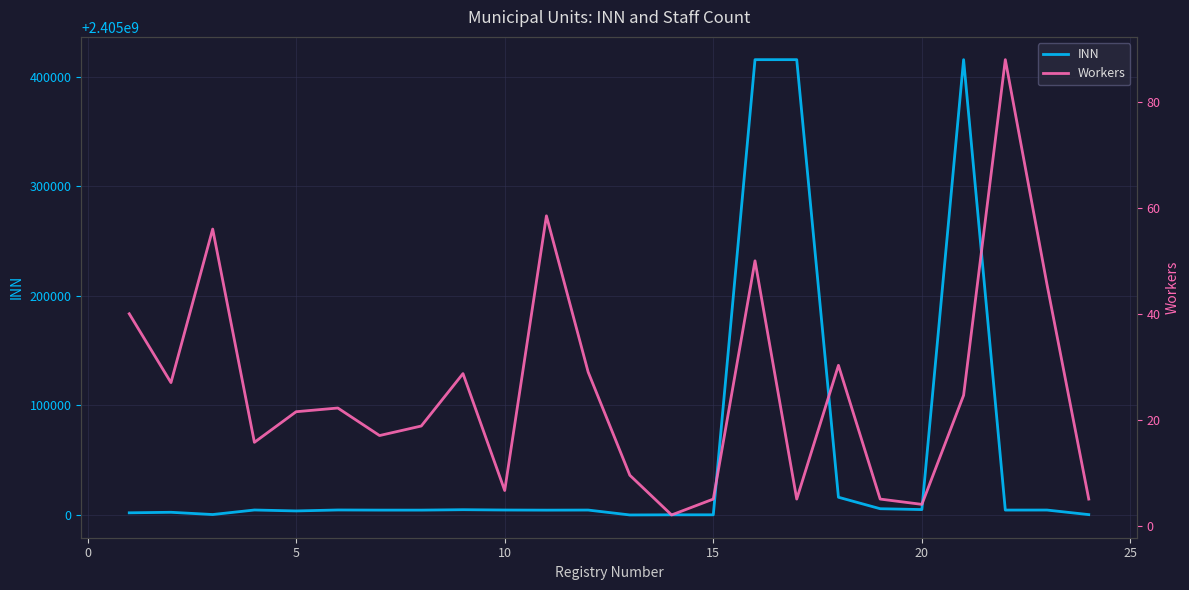

What is the lowest value of the INN series?

2405000115